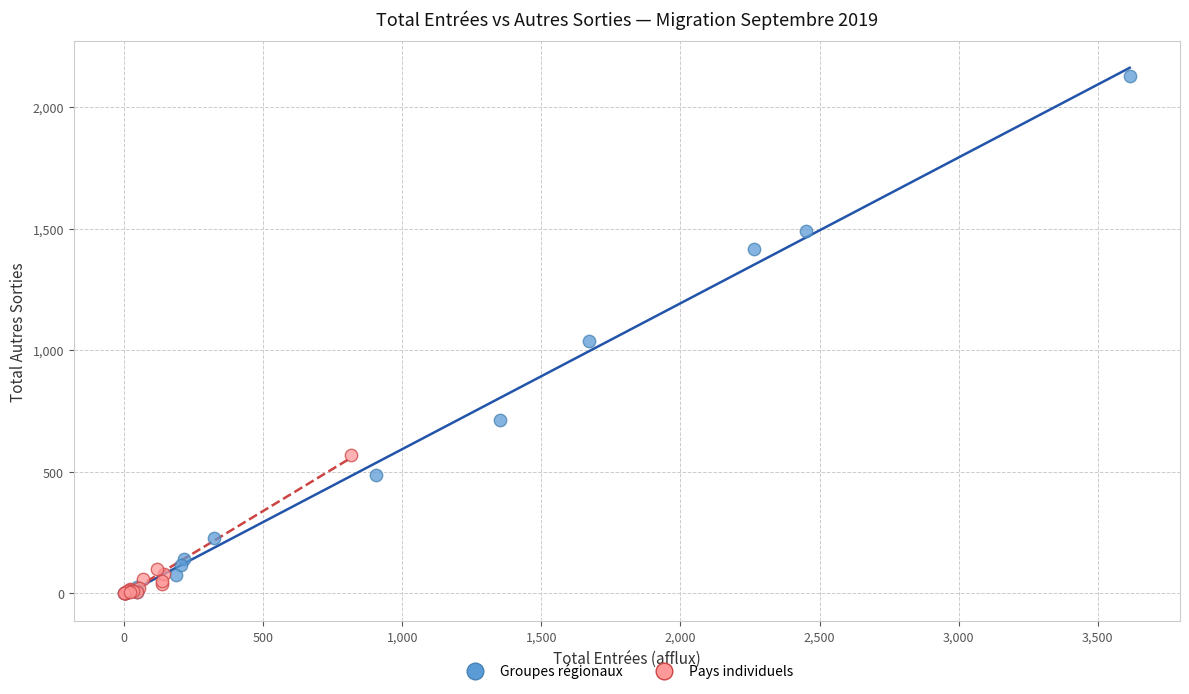

Which series reaches the maximum Y coordinate?

Groupes régionaux